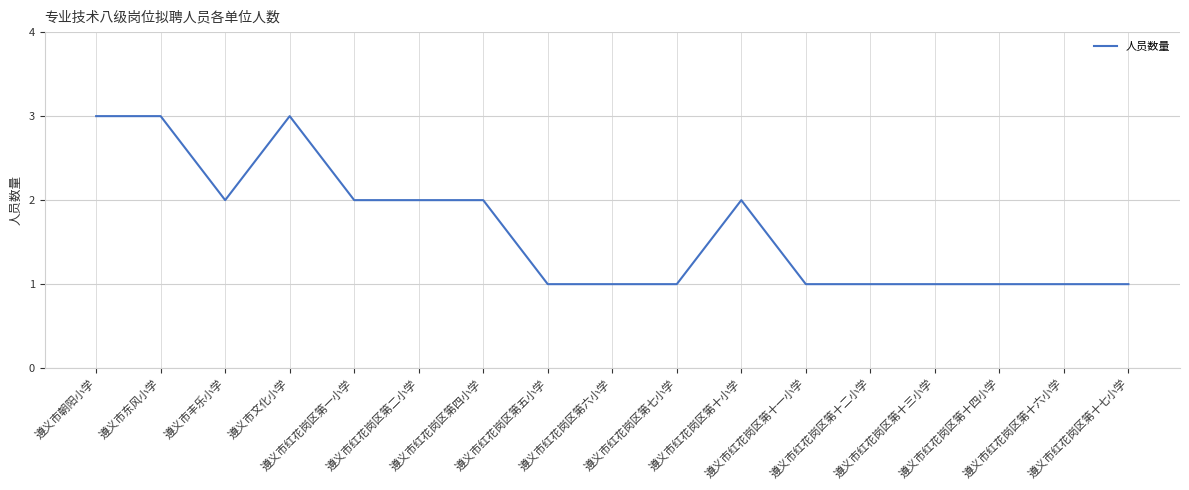

True or false: the data has more than 0 interior local peaks.

True